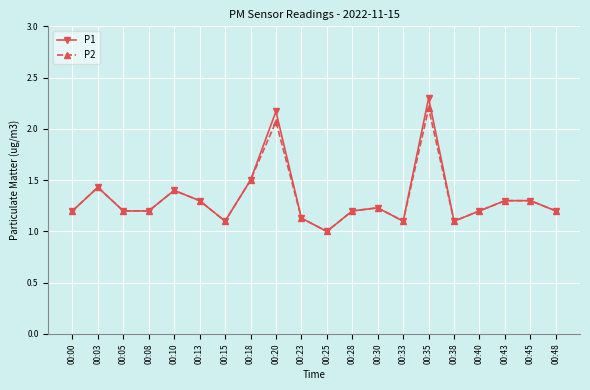

Read the P1 value at 00:45.

1.3